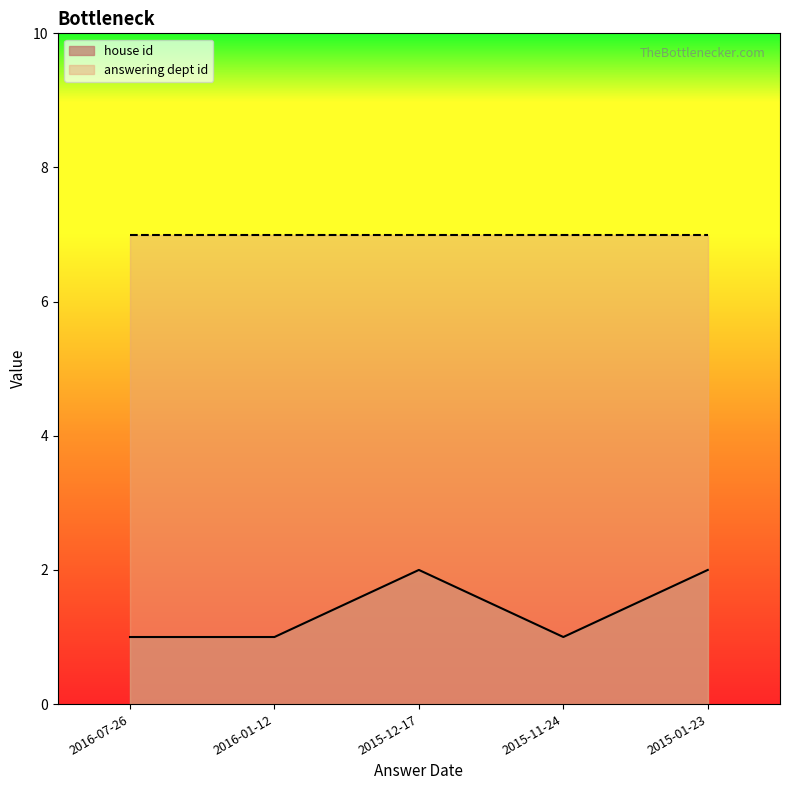

What is the change in value from 2016-01-12 to 2015-01-23?

+1